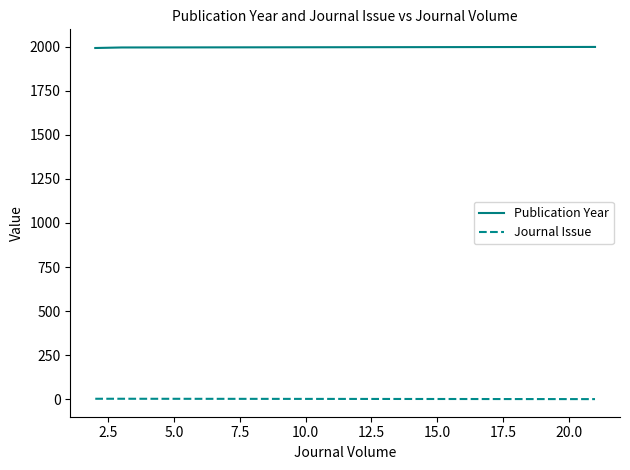

What is the average value of the Publication Year series?

1995